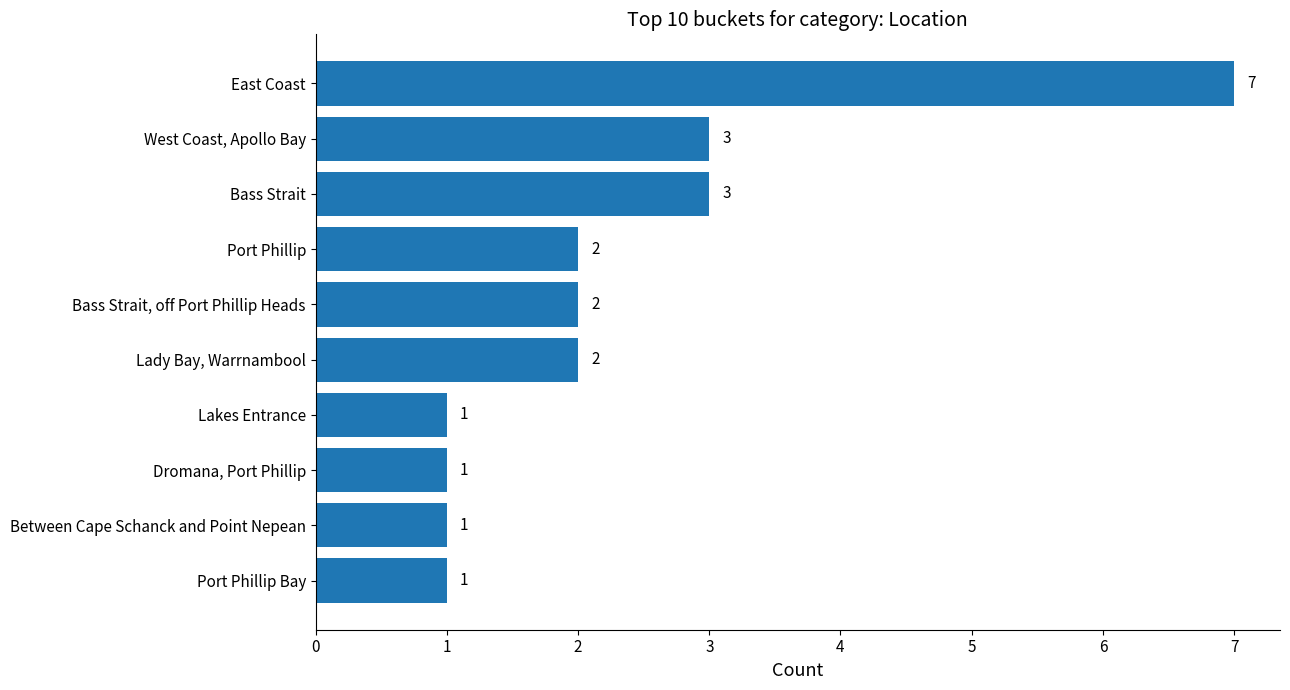

How many categories are shown in the chart?

10